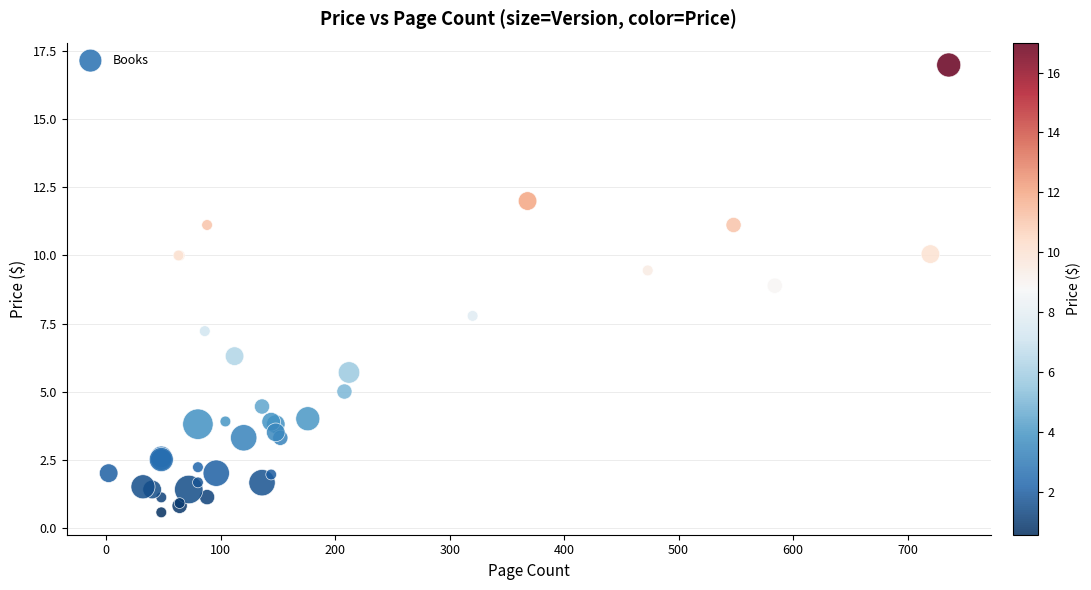

What Y value in the scatter plot is closest to 8?

7.8